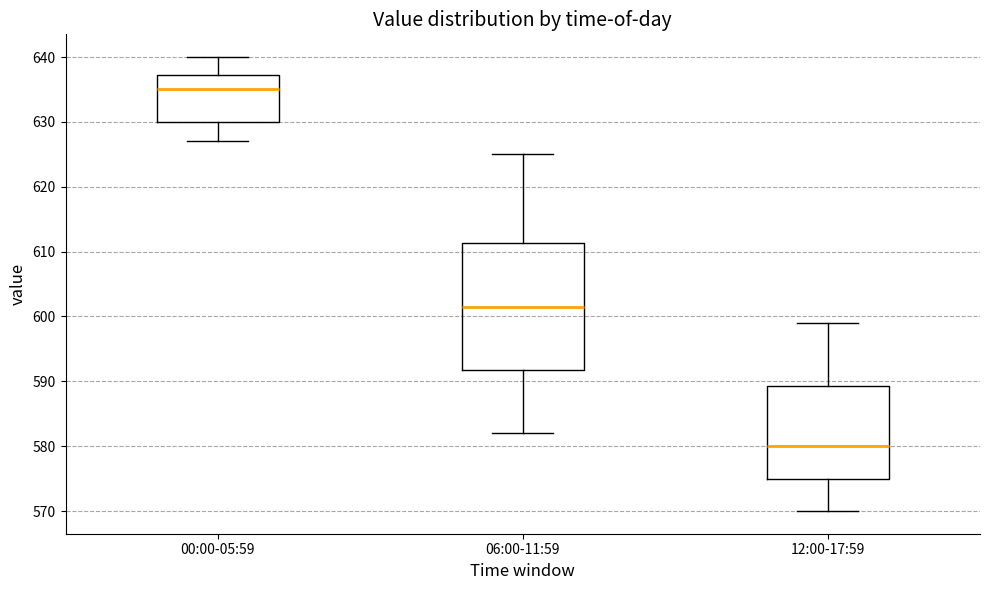

Which box's median line is the lowest?

12:00-17:59